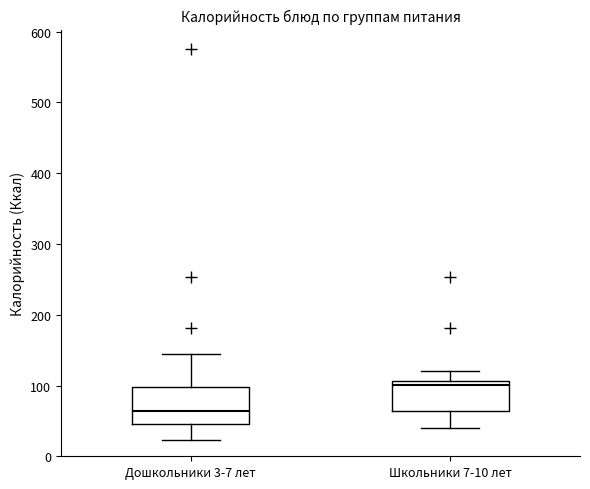

Reading left to right, read every box against the y-axis: the position of its median line, the range the box covers, and the ends of its whiskers. The values are not printed on the chart, so give them approximately, as read against the axis.

Дошкольники 3-7 лет: median 60, box 50 to 100, whiskers 20 to 140
Школьники 7-10 лет: median 100, box 60 to 110, whiskers 40 to 120